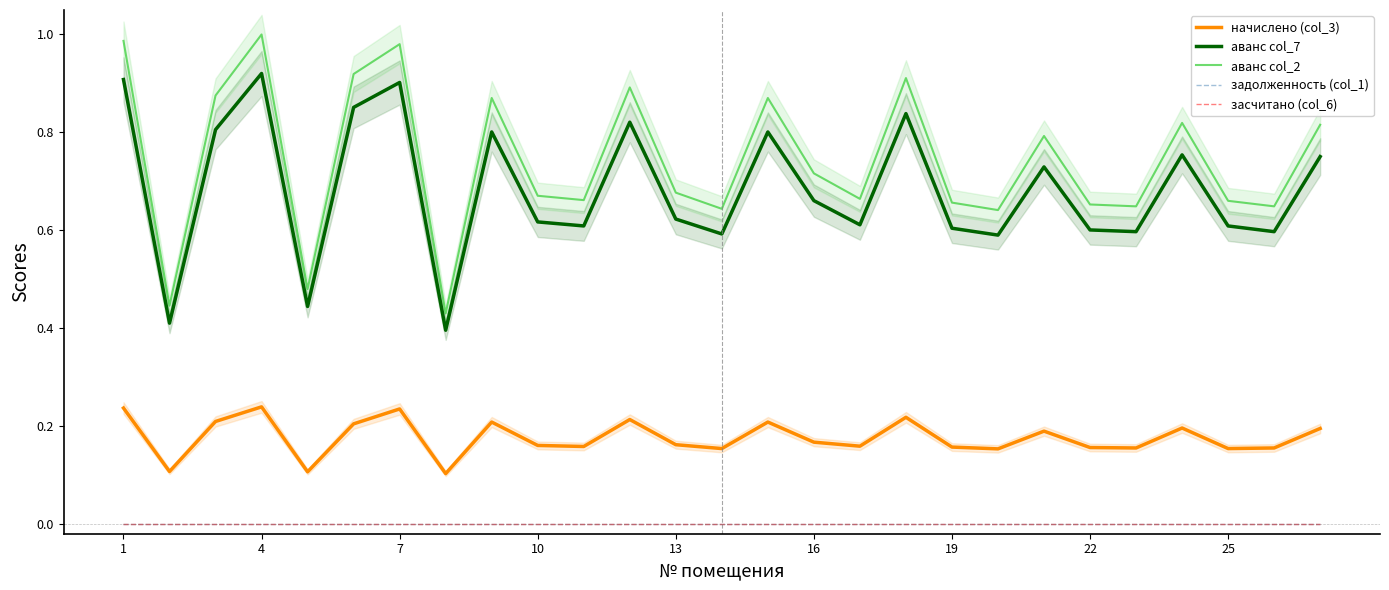

Which category has the lowest value in the задолженность (col_1) series?

1